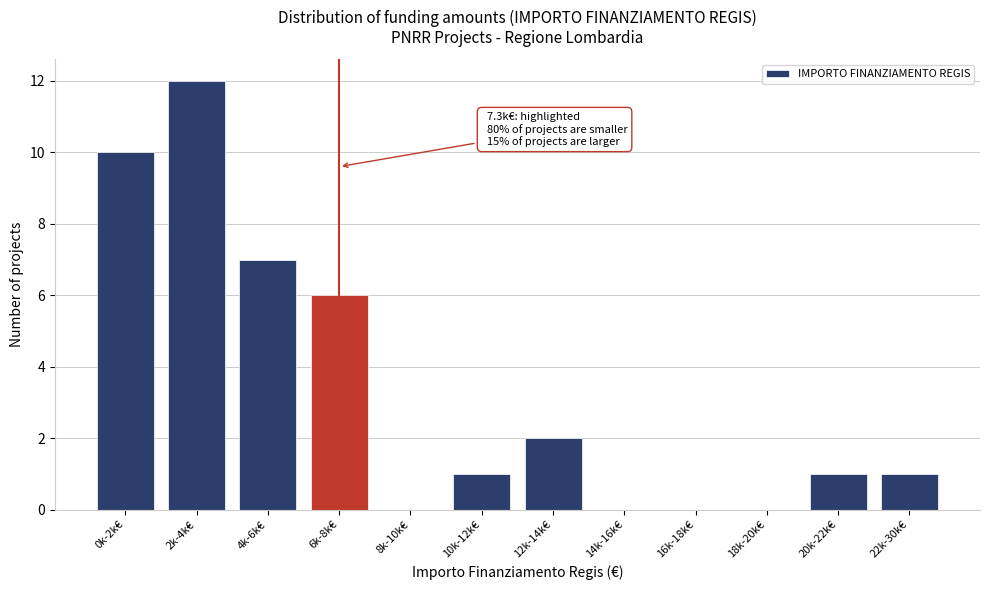

Reading left to right, transcribe all the data shown in this chart.

0k-2k€=10	2k-4k€=12	4k-6k€=7	6k-8k€=6	8k-10k€=0	10k-12k€=1	12k-14k€=2	14k-16k€=0	16k-18k€=0	18k-20k€=0	20k-22k€=1	22k-30k€=1